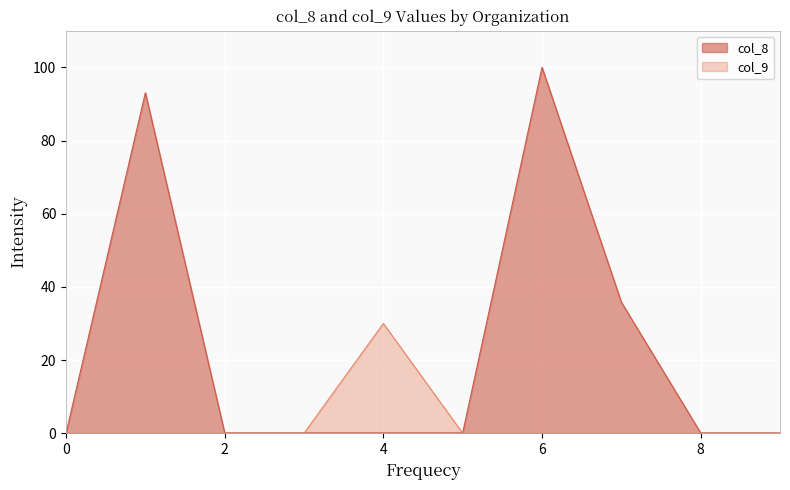

What is the sum of all col_8 values?

229.4